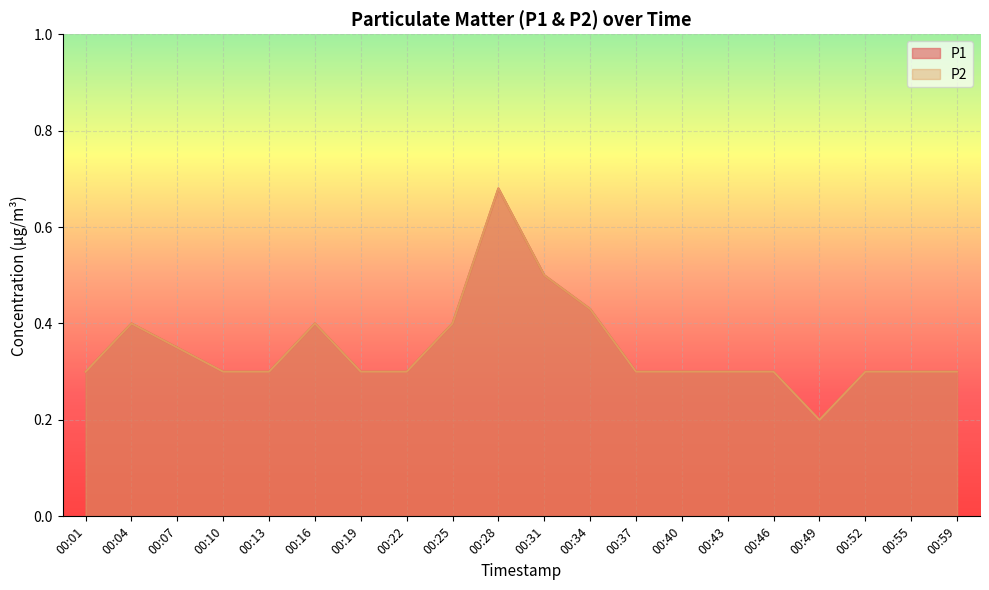

Where is the first local maximum for P2?

00:04